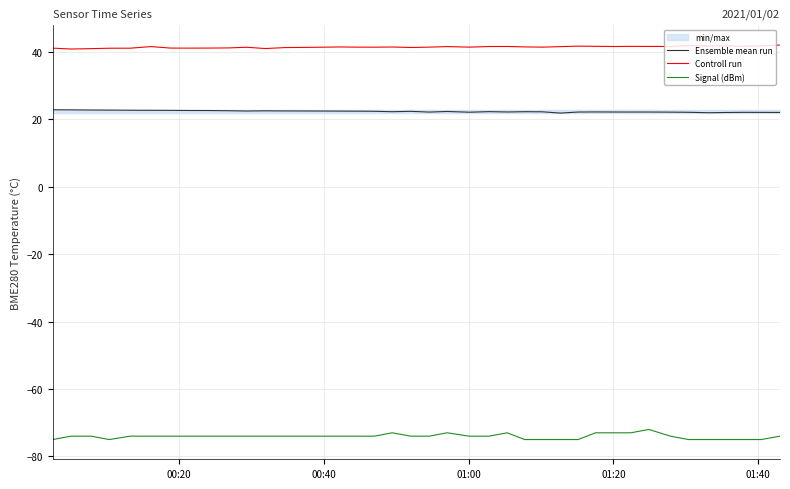

True or false: Ensemble mean run and Signal (dBm) cross at least once.

False